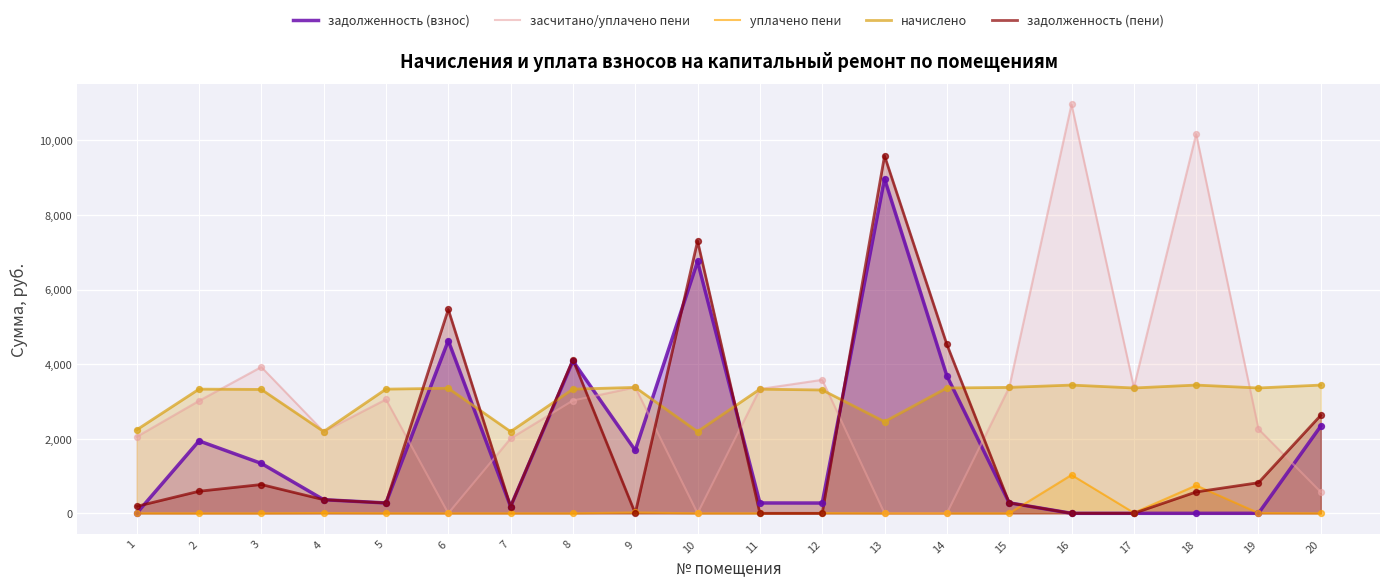

Which series has the largest total across all categories?

начислено